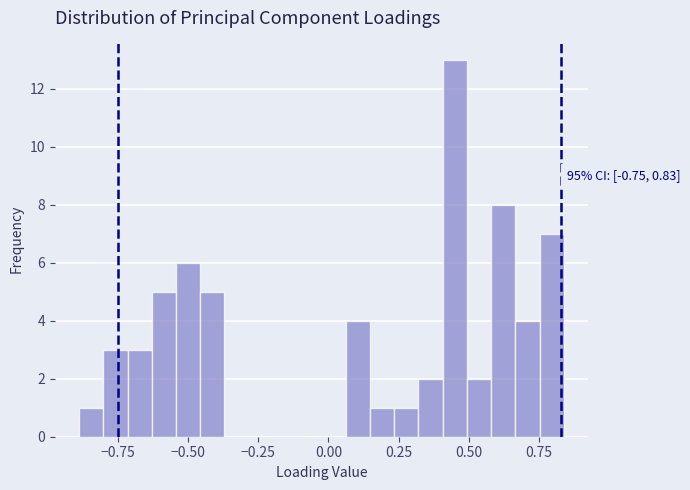

Read against the x-axis, roughly where is the centre of the tallest bar?

0.45